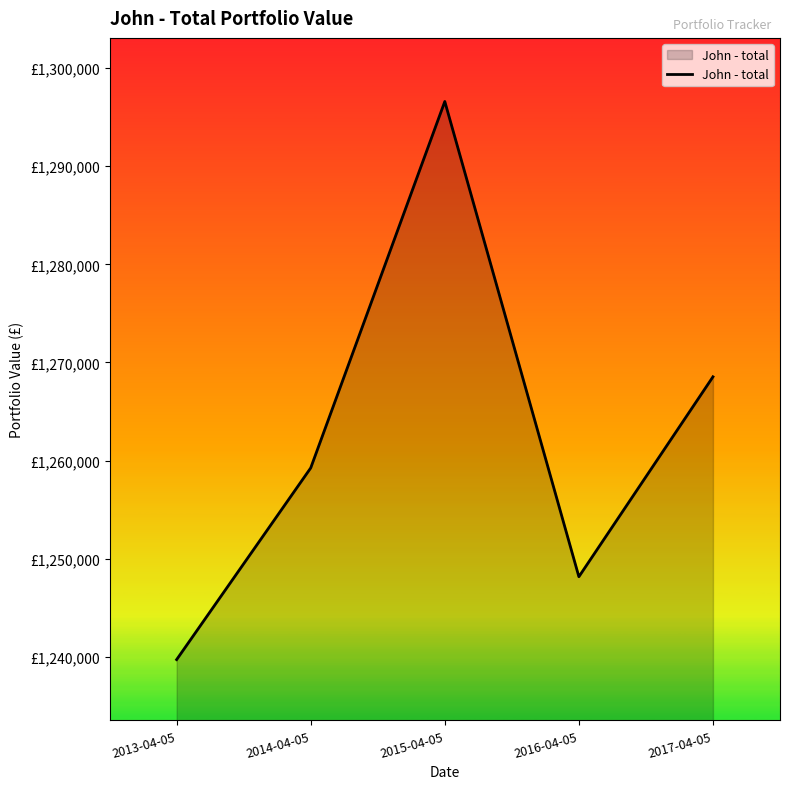

At which category does the chart reach its peak across all series?

2015-04-05